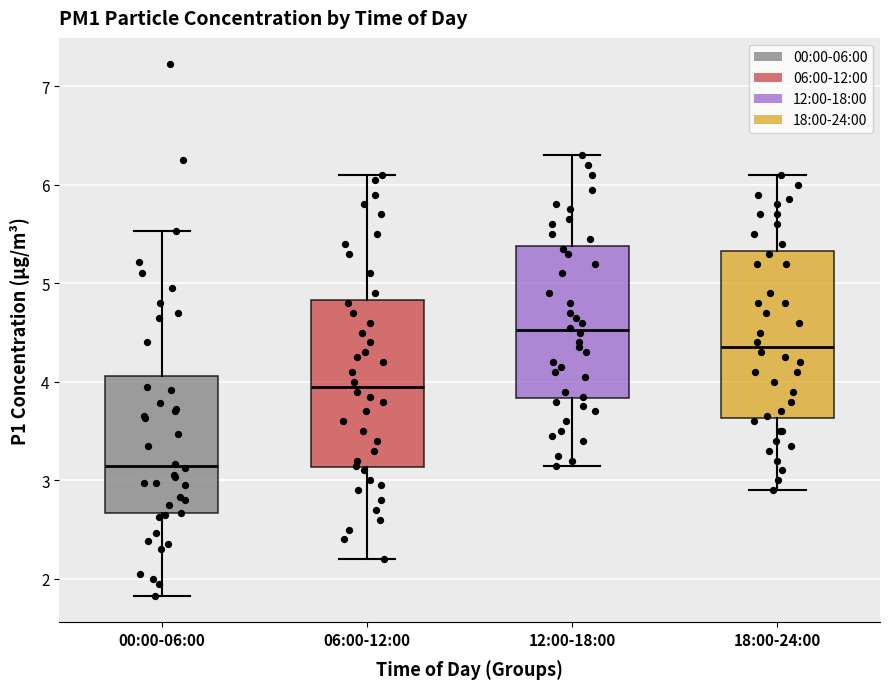

Which box's median line is the highest?

12:00-18:00